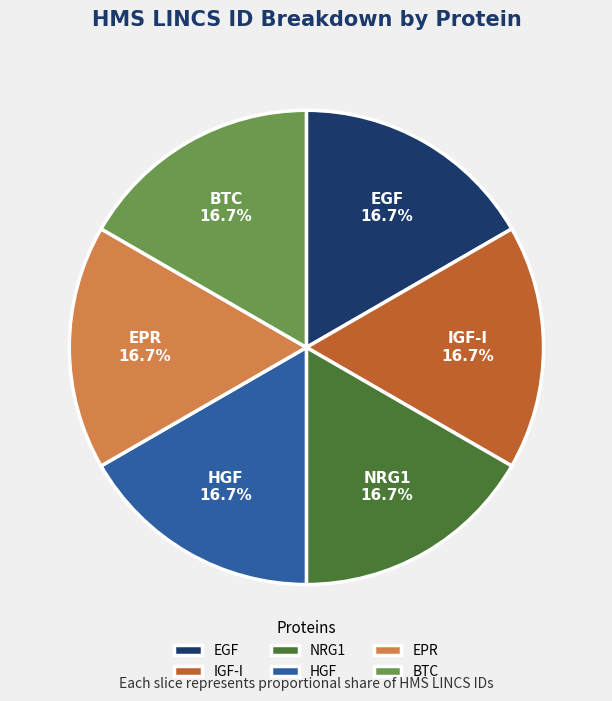

Count the number of slices in the pie.

6